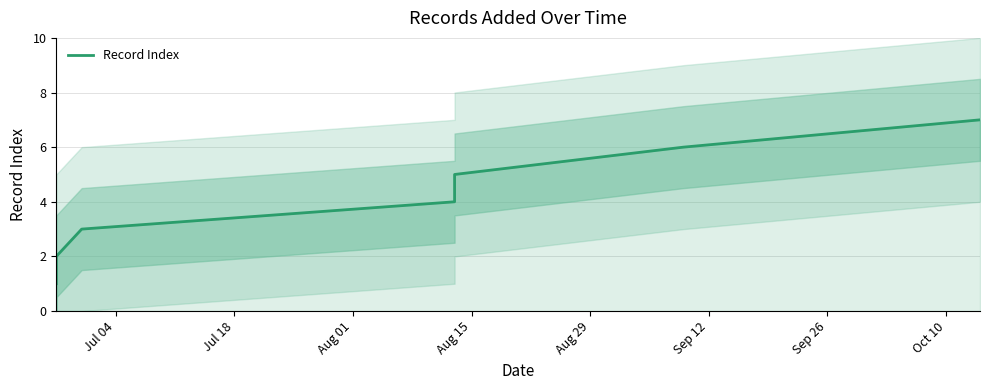

Between Aug 15 and Jul 18, which is larger?

Aug 15